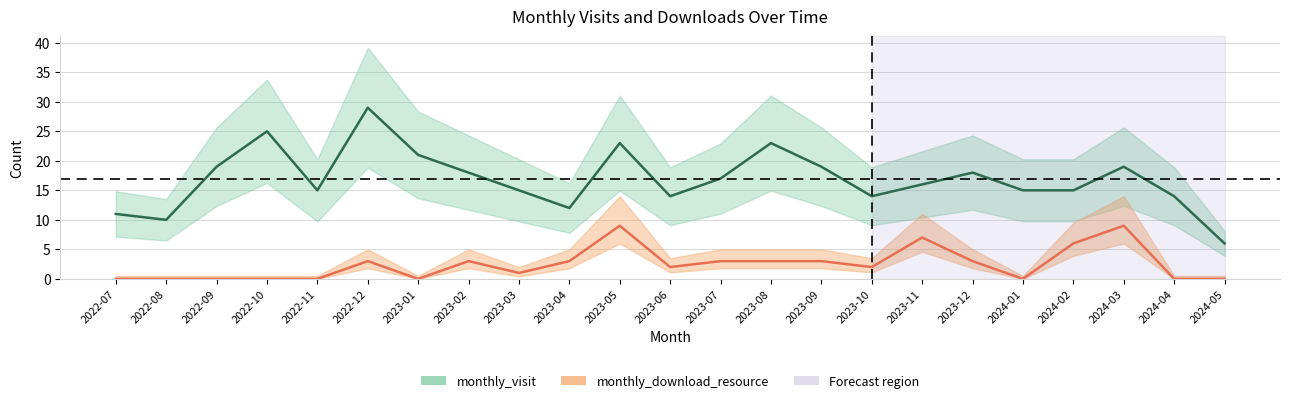

Does the chart have visible grid lines?

Yes